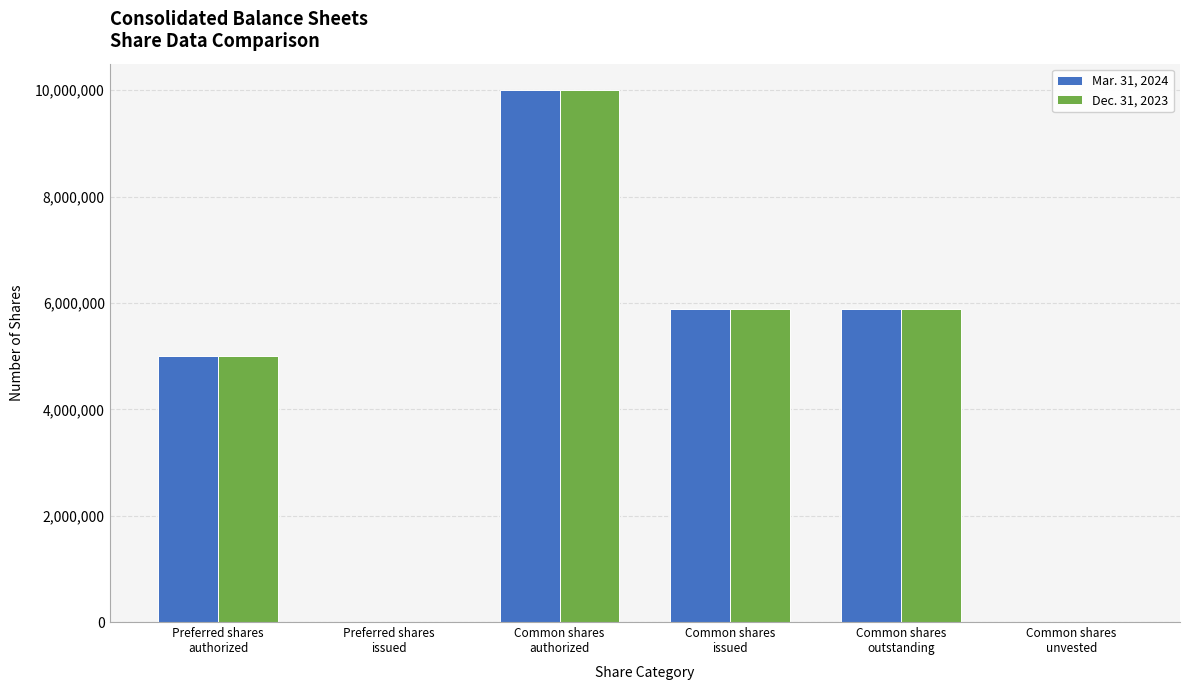

What is the sum of all Mar. 31, 2024 values?

26791659